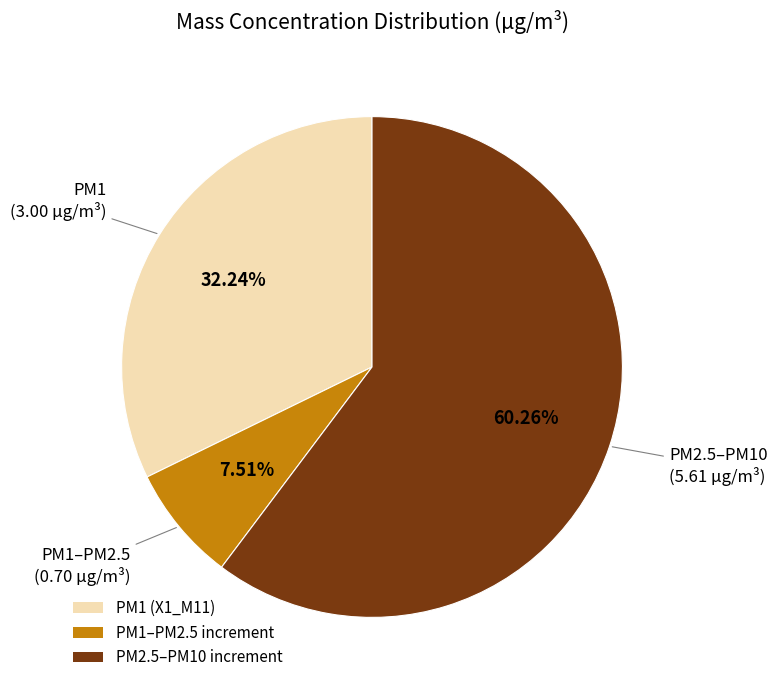

Is there any slice that represents more than half of the pie?

Yes